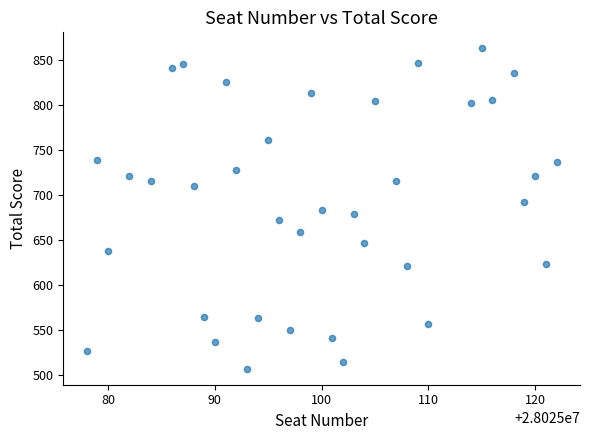

What is the range of X values (max minus min)?

44